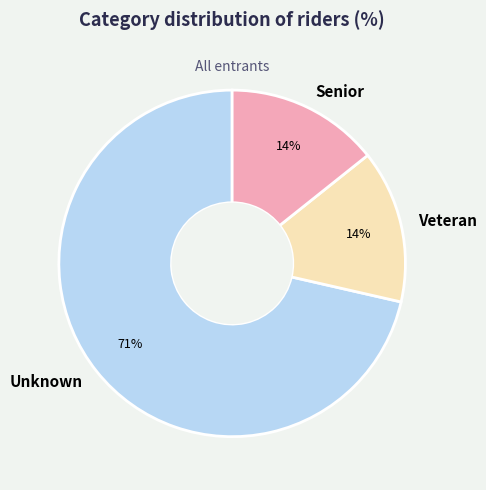

Approximately how many times larger is the value at Veteran compared to Senior?

1.0